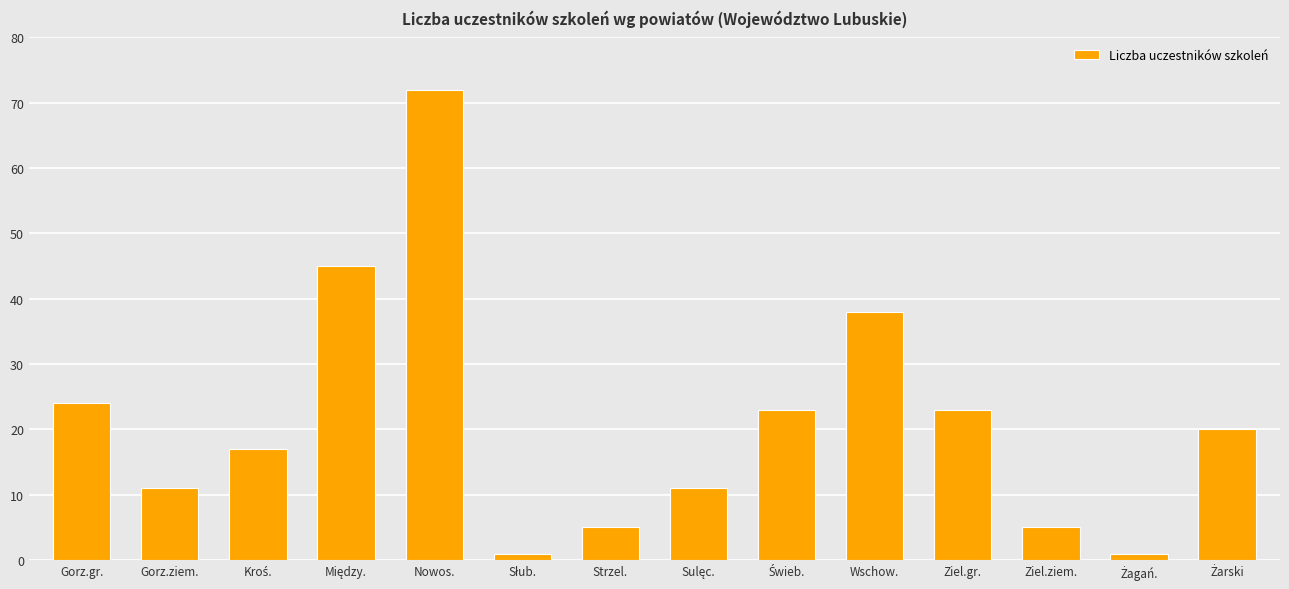

What is the label of the 3rd bar from the right?

Ziel.ziem.